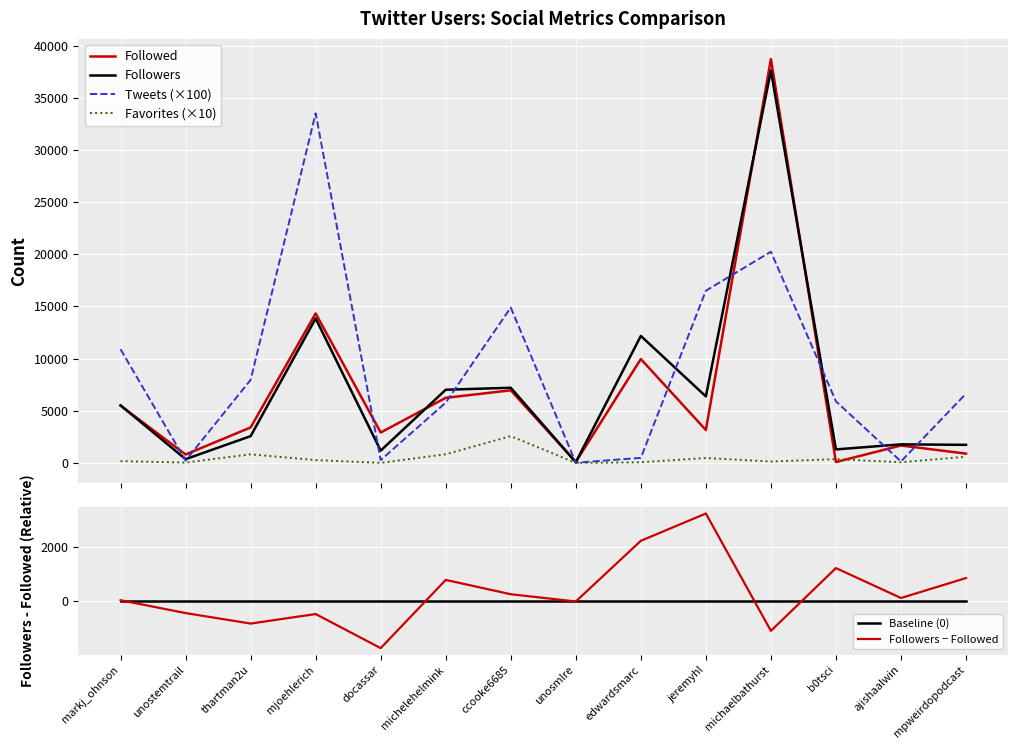

What value does the Followers − Followed series have at michelehelmink?

775